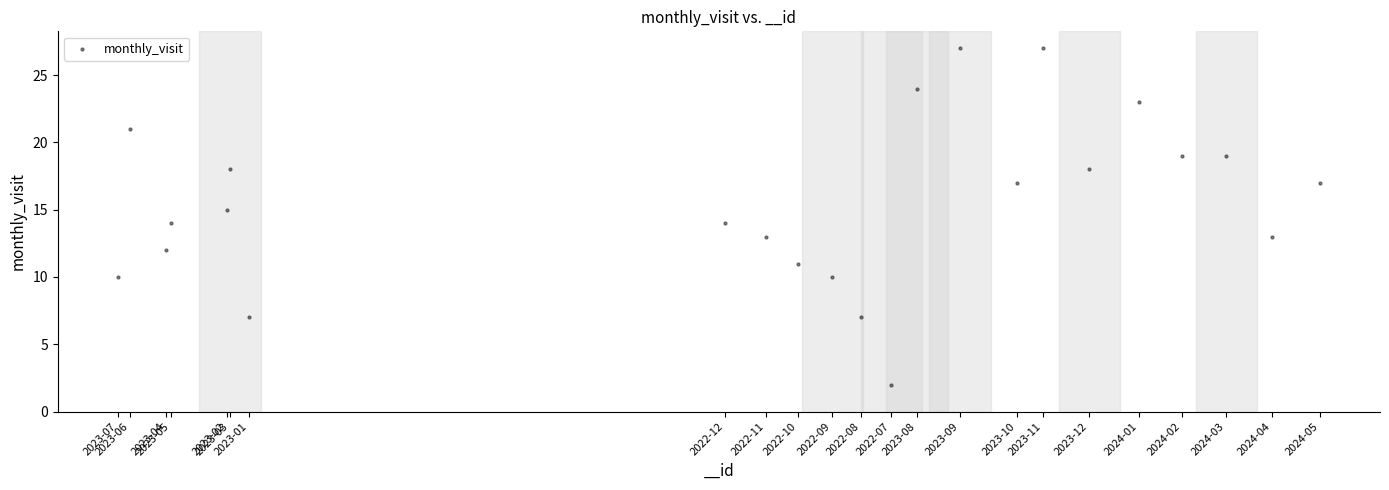

What is the range of X values (max minus min)?

31392107